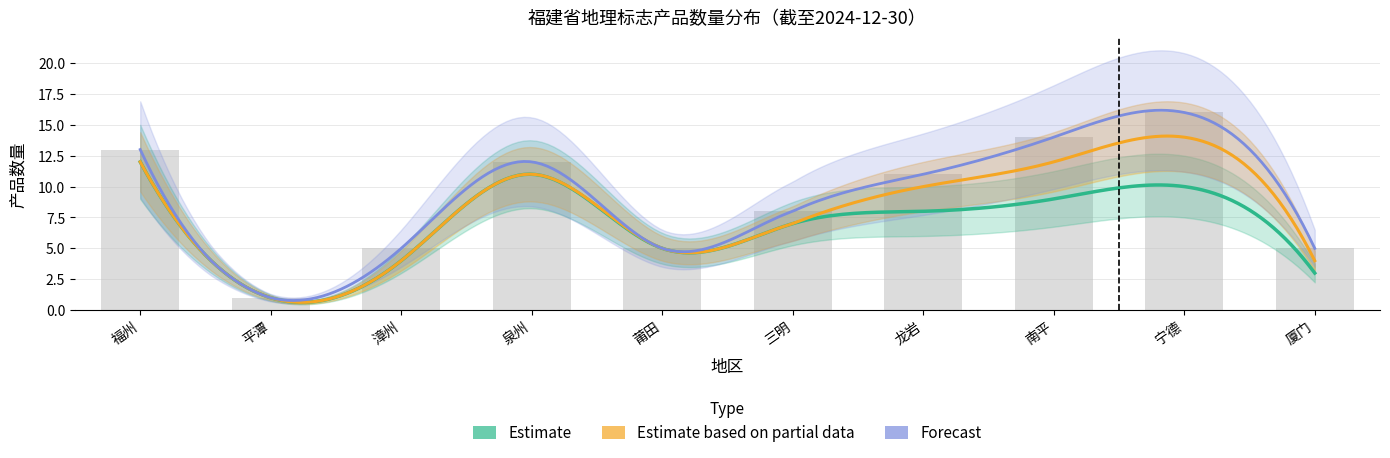

What are all the series names shown in the legend?

Estimate, Estimate based on partial data, Forecast